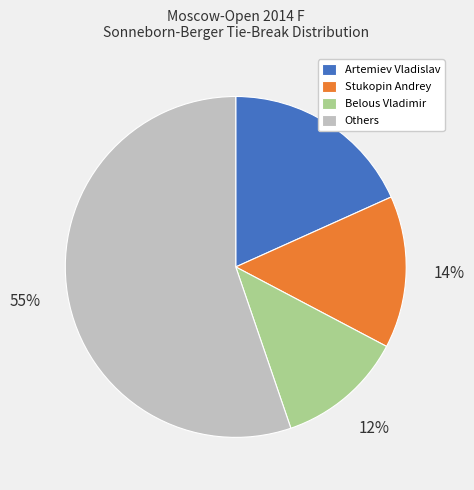

Count the number of slices in the pie.

4